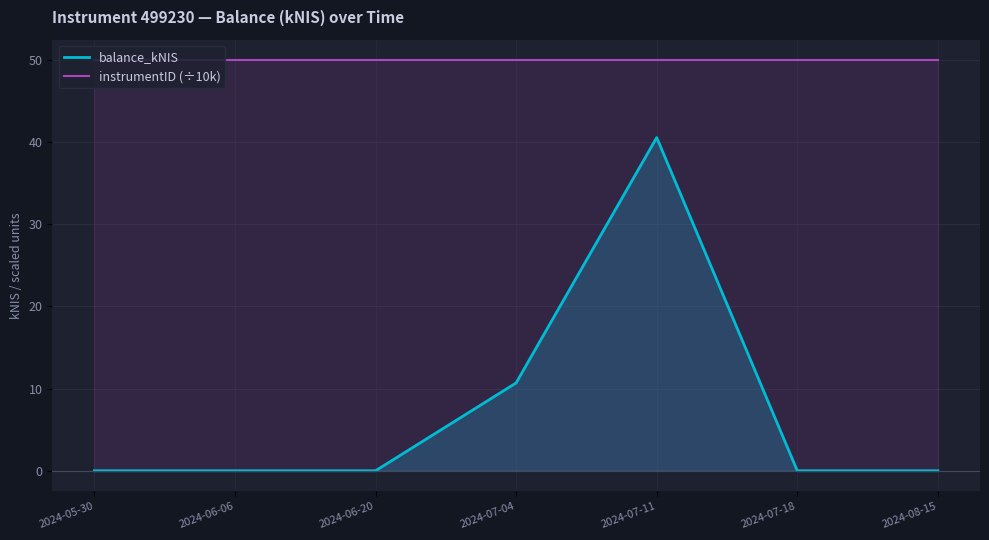

Is the value of balance_kNIS at 2024-08-15 greater than the value of instrumentID (÷10k) at 2024-05-30?

No